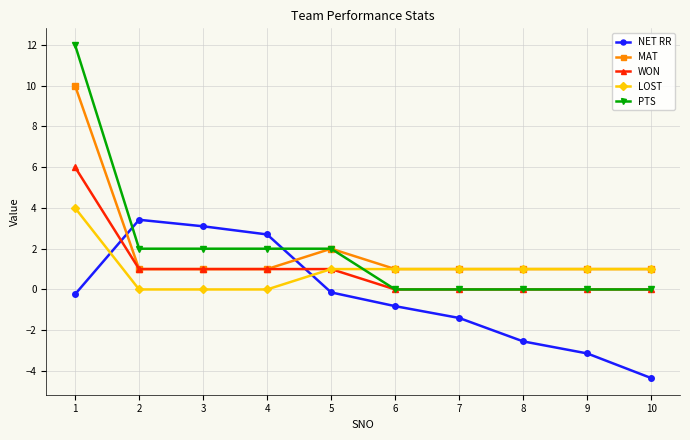

Reading left to right, transcribe all the data shown in this chart.

NET RR: -0.2	3.4	3.1	2.7	-0.1	-0.8	-1.4	-2.5	-3.1	-4.3
MAT: 10.0	1.0	1.0	1.0	2.0	1.0	1.0	1.0	1.0	1.0
WON: 6.0	1.0	1.0	1.0	1.0	0.0	0.0	0.0	0.0	0.0
LOST: 4.0	0.0	0.0	0.0	1.0	1.0	1.0	1.0	1.0	1.0
PTS: 12.0	2.0	2.0	2.0	2.0	0.0	0.0	0.0	0.0	0.0